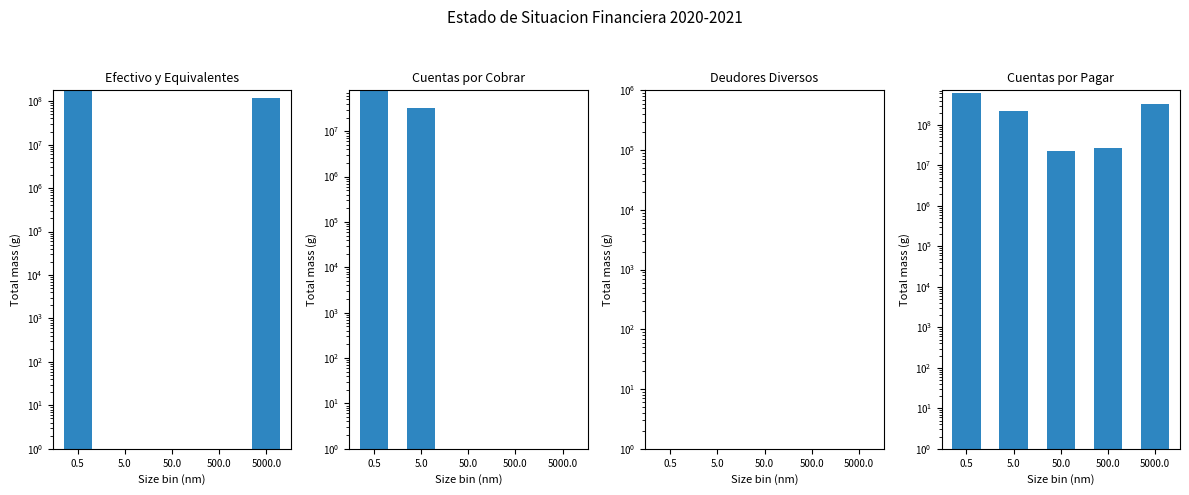

What is the label of the 5th bar from the right?

0.5